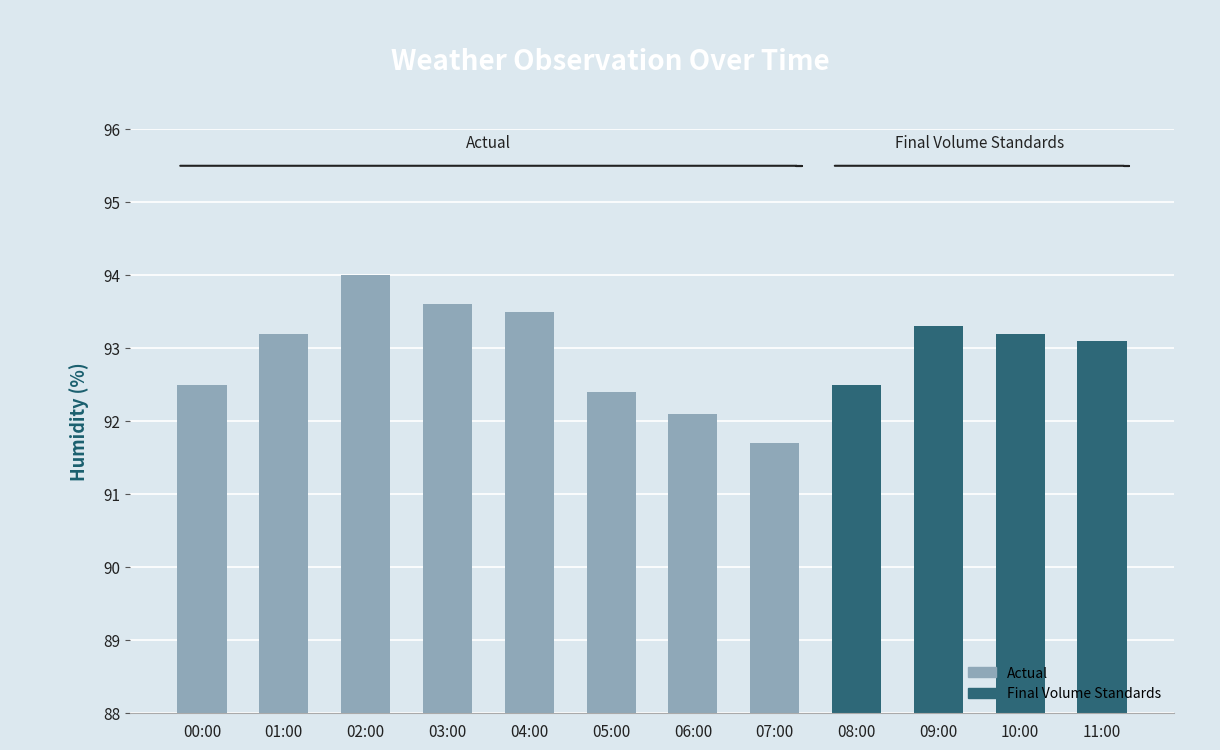

What is the label of the 9th bar from the right?

03:00